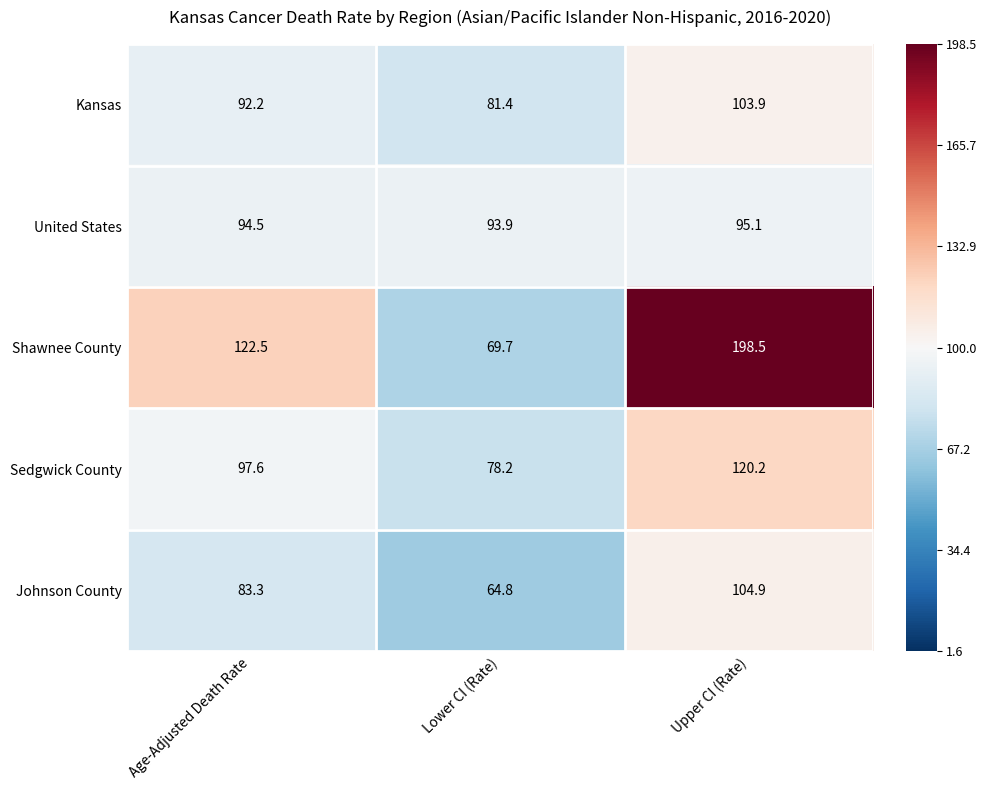

What is the sum of the Shawnee County values at Age-Adjusted Death Rate and Upper CI (Rate)?

321.0